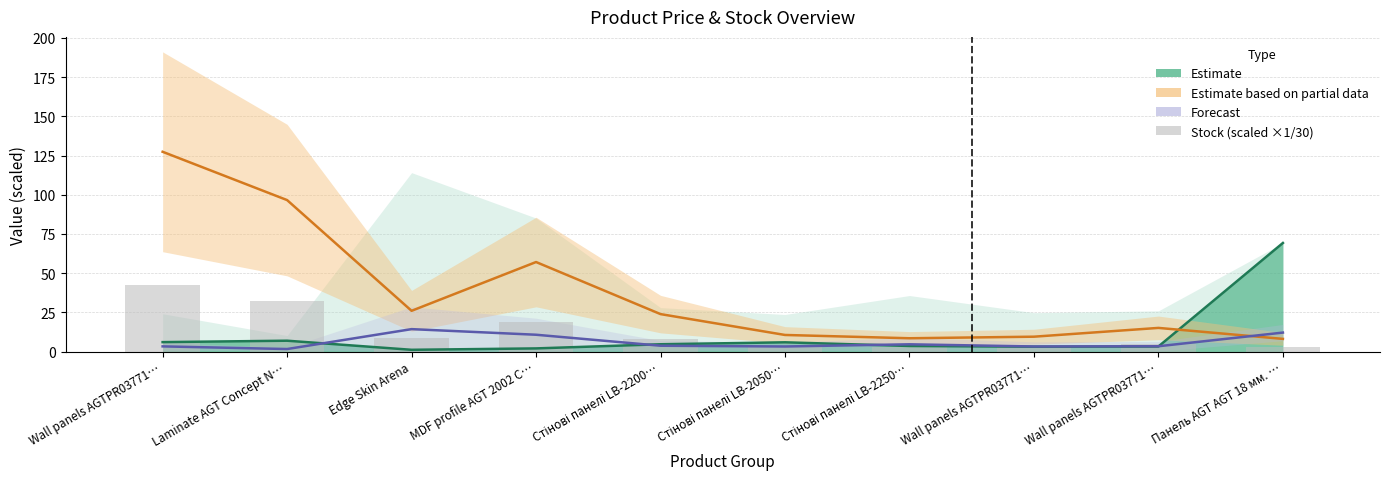

What is the greatest value displayed?

127.4